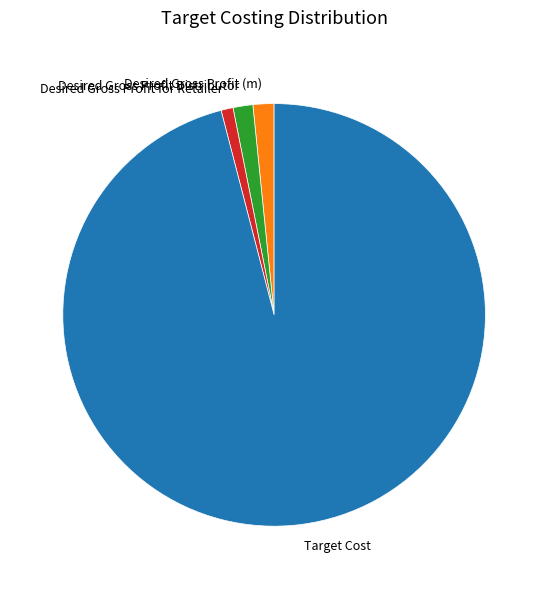

Do Desired Gross Profit for Retailer and Desired Gross Profit (m) together represent more than half of the pie?

No